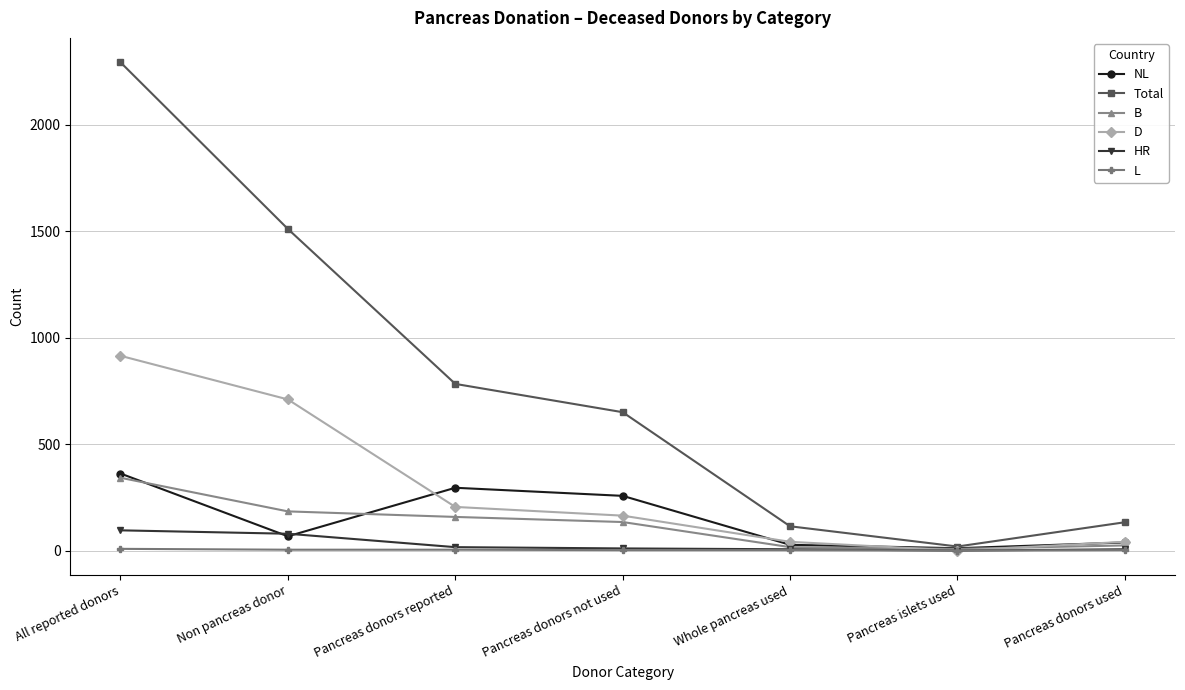

What is the value of the HR point at the 5th from the left?

6